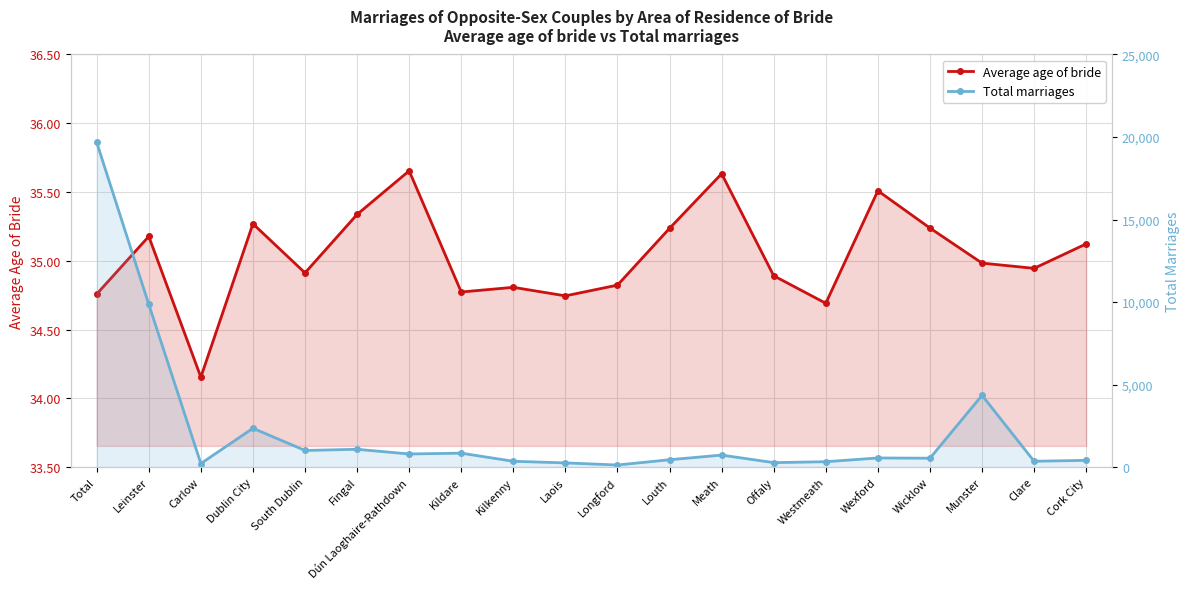

At which category does Total marriages reach its first local valley?

Carlow